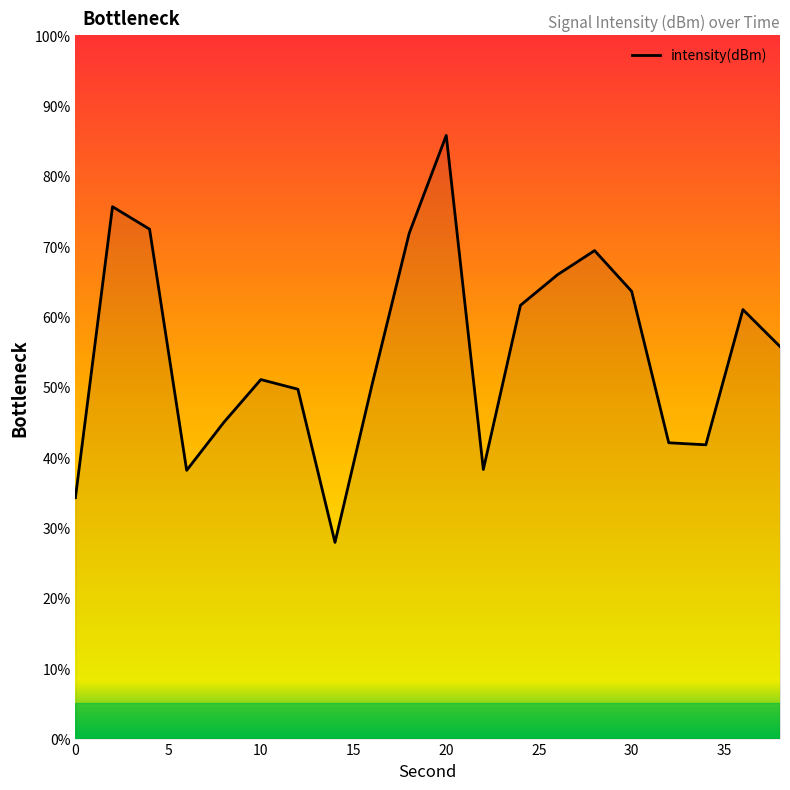

What is the greatest value displayed?

85.7